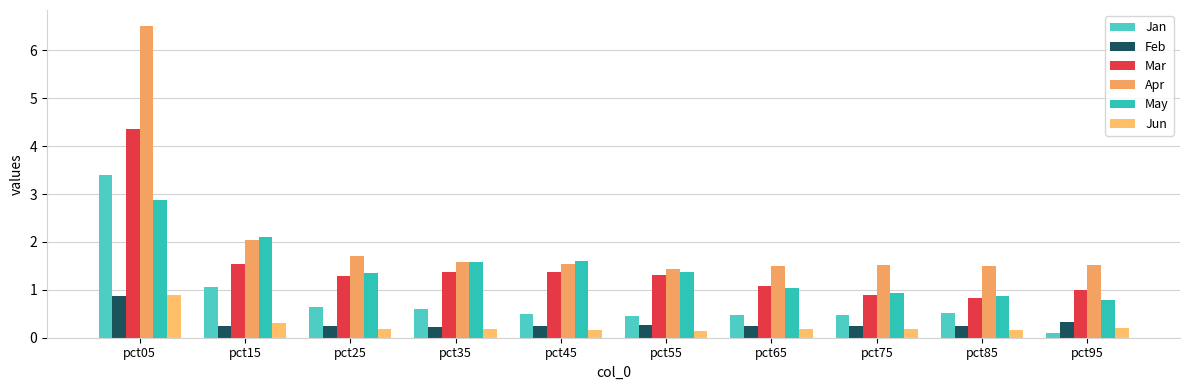

What is the difference between the maximum and second lowest values in the Jan series?

2.9